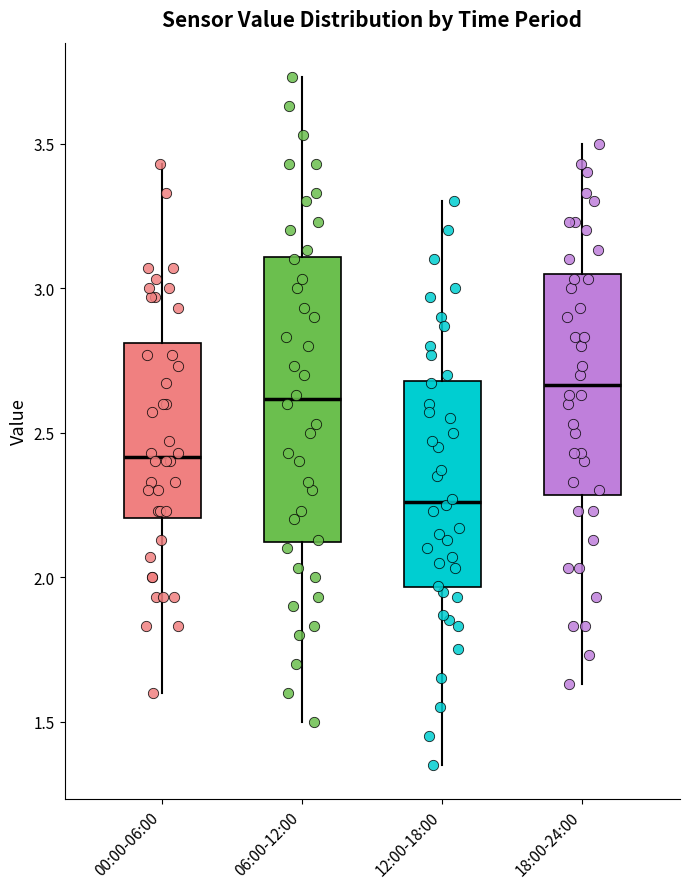

Which box's median line is the lowest?

12:00-18:00